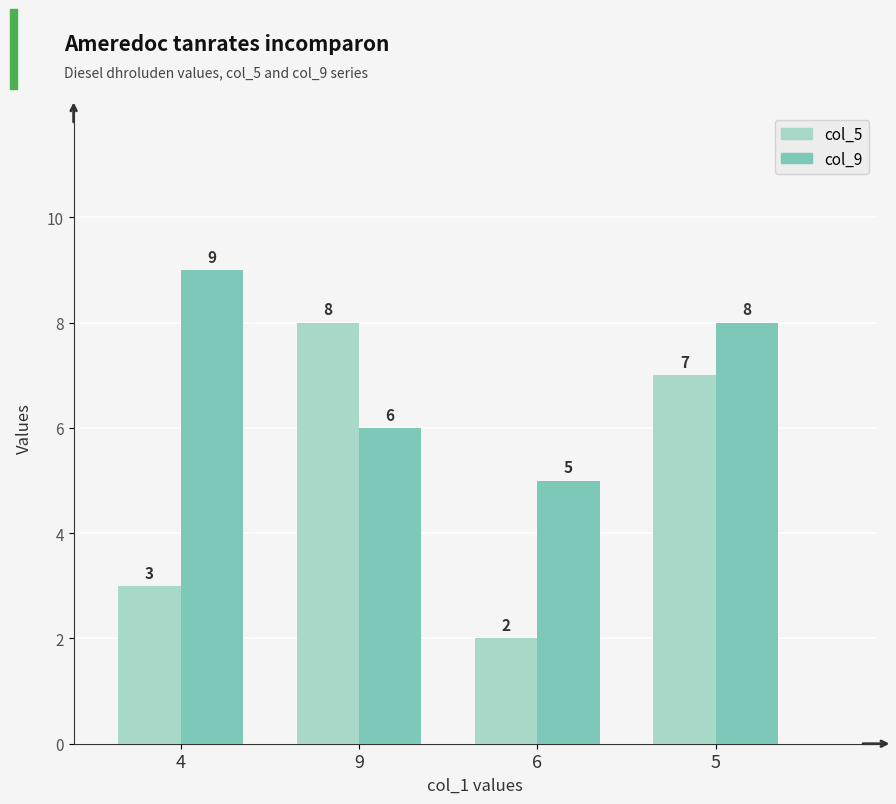

Reading right to left, extract all data points from this chart.

col_5: 5=7	6=2	9=8	4=3
col_9: 5=8	6=5	9=6	4=9